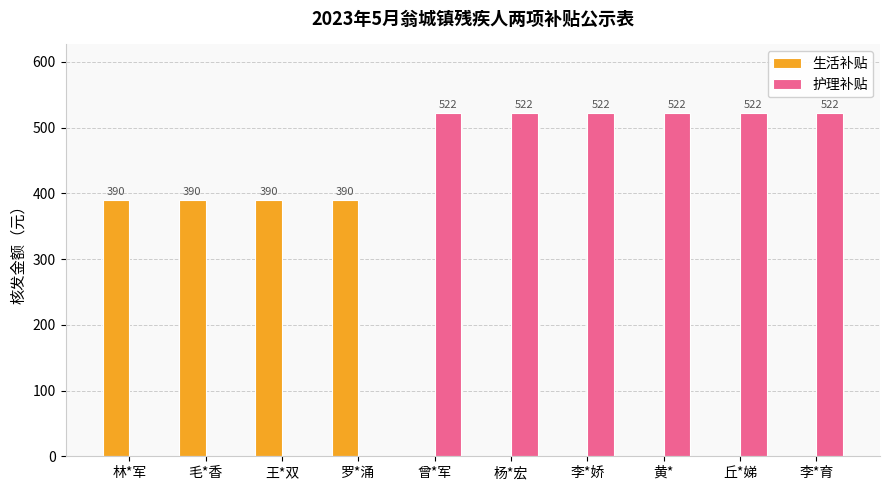

What is the maximum value for 护理补贴?

522